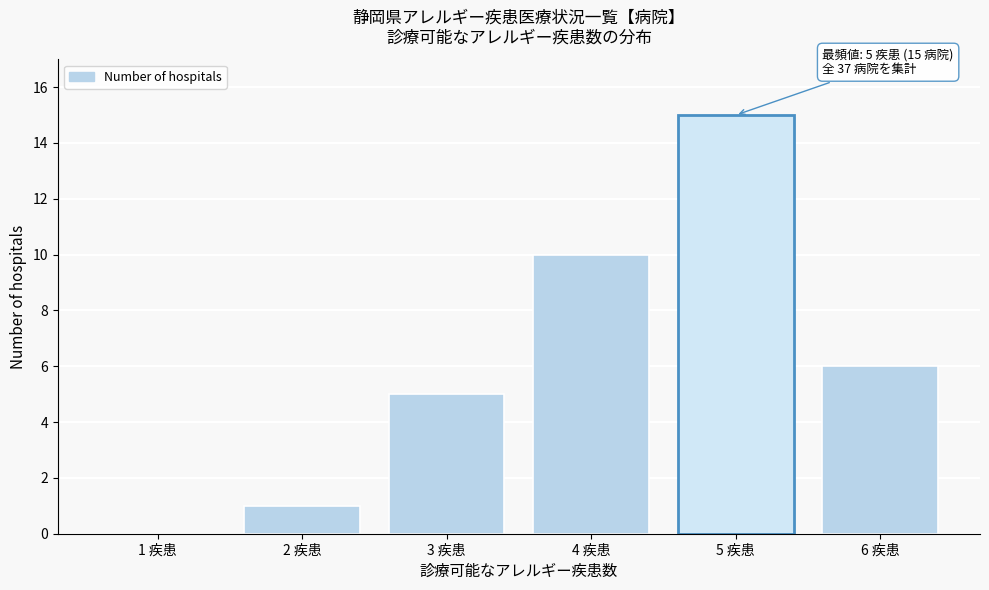

Reading left to right, transcribe all the data shown in this chart.

1 疾患=0	2 疾患=1	3 疾患=5	4 疾患=10	5 疾患=15	6 疾患=6